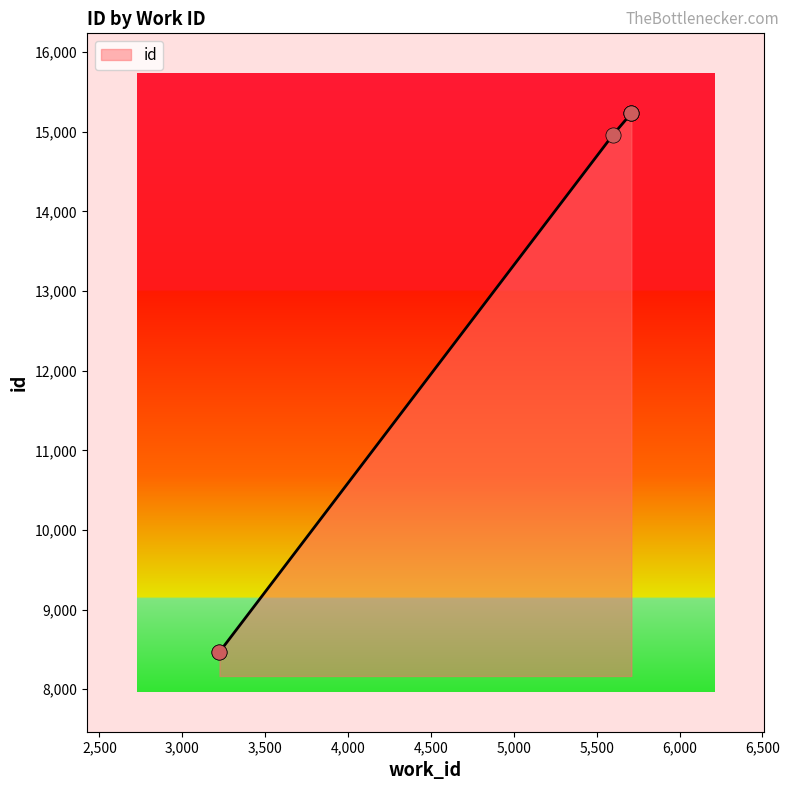

What is the ratio of the value at 3224 to the value at 3224?

1.0